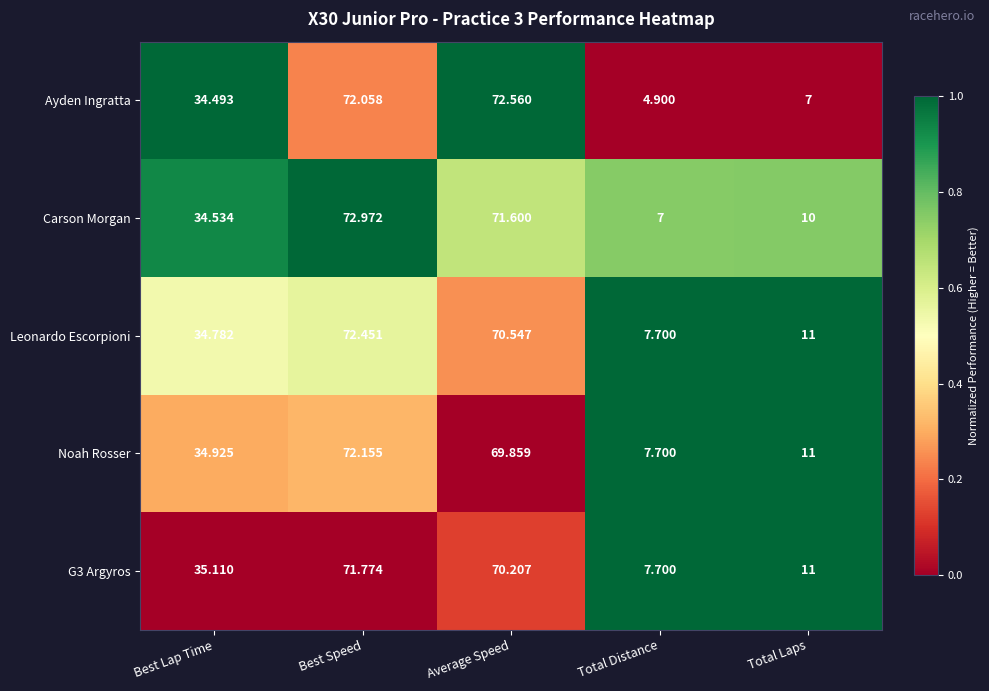

List the series in order of their peak value, lowest first.

G3 Argyros, Noah Rosser, Leonardo Escorpioni, Ayden Ingratta, Carson Morgan